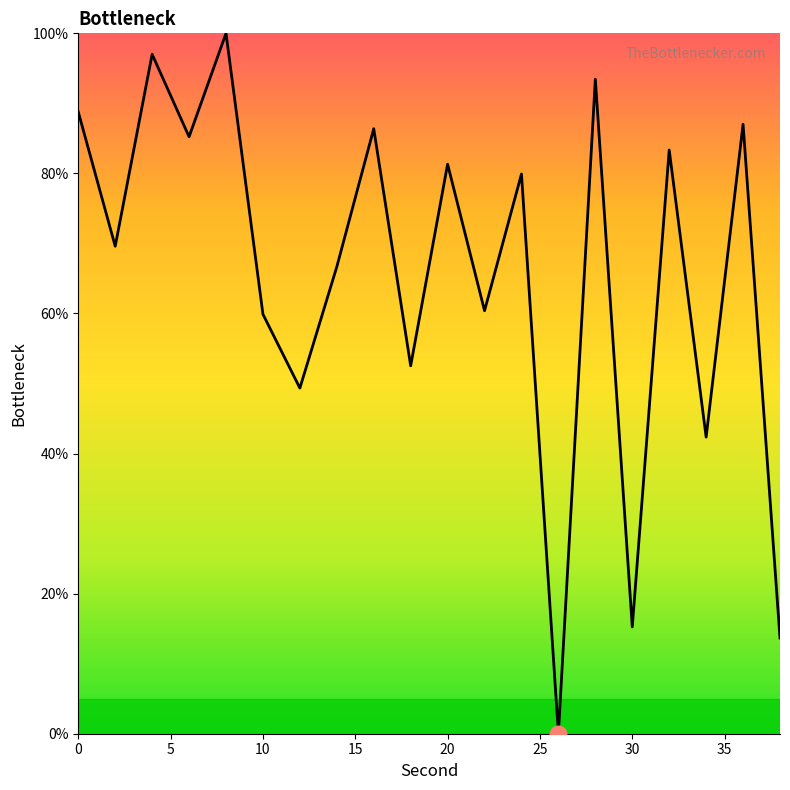

Reading right to left, transcribe all the data shown in this chart.

13.7	87.0	42.3	83.3	15.3	93.5	0.0	79.9	60.4	81.3	52.5	86.4	66.7	49.3	59.9	100.0	85.2	97.0	69.6	88.8